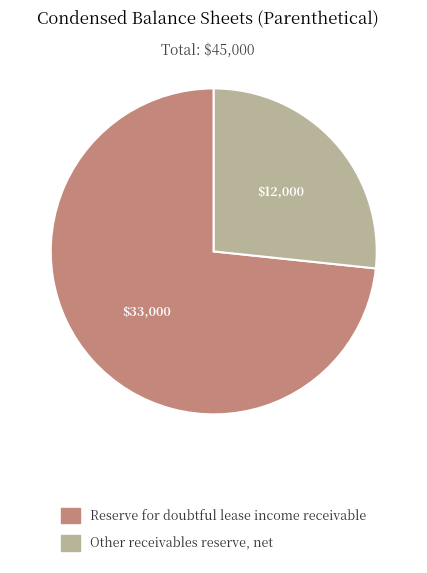

What is the largest slice in the pie chart?

Reserve for doubtful lease income receivable